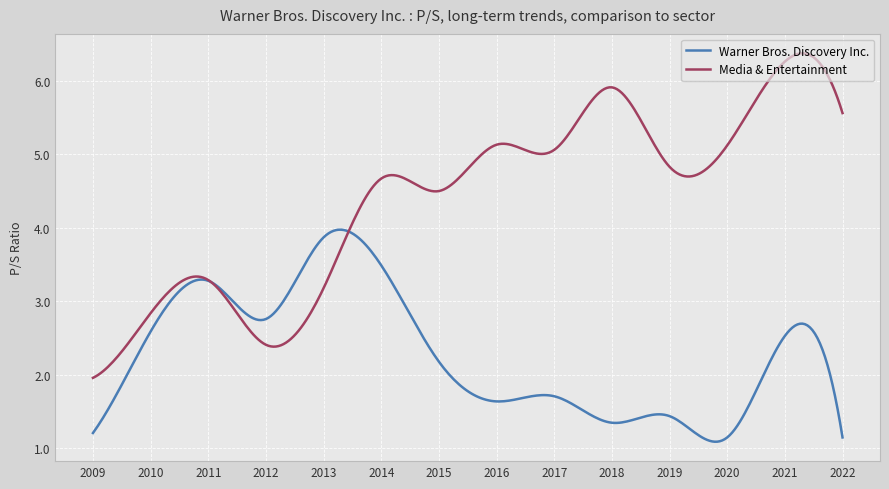

What is the highest value of the Warner Bros. Discovery Inc. series?

4.0